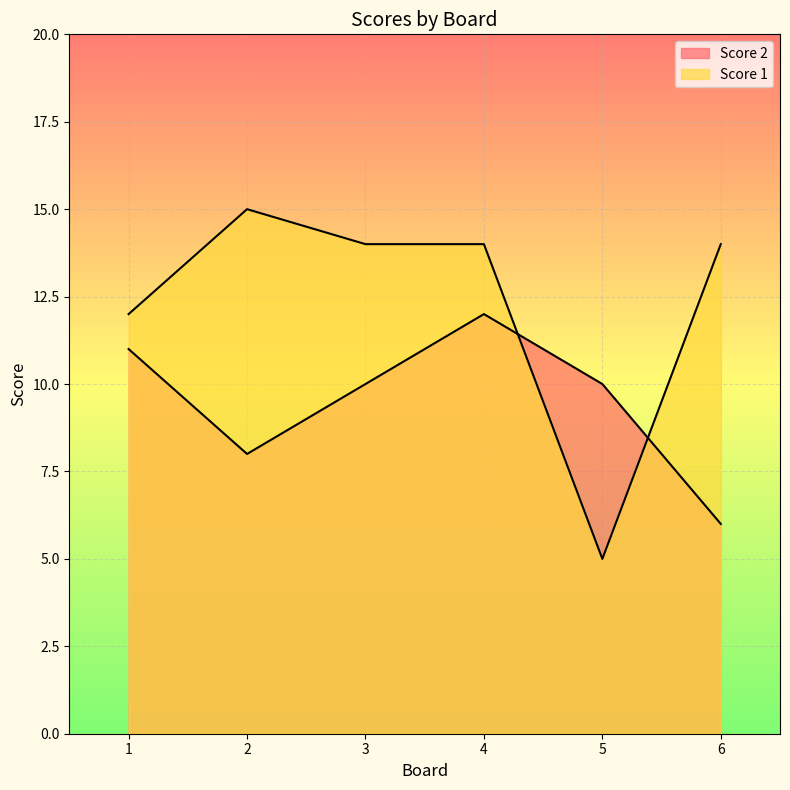

At 5, list the series in order from smallest to largest.

Score 1, Score 2